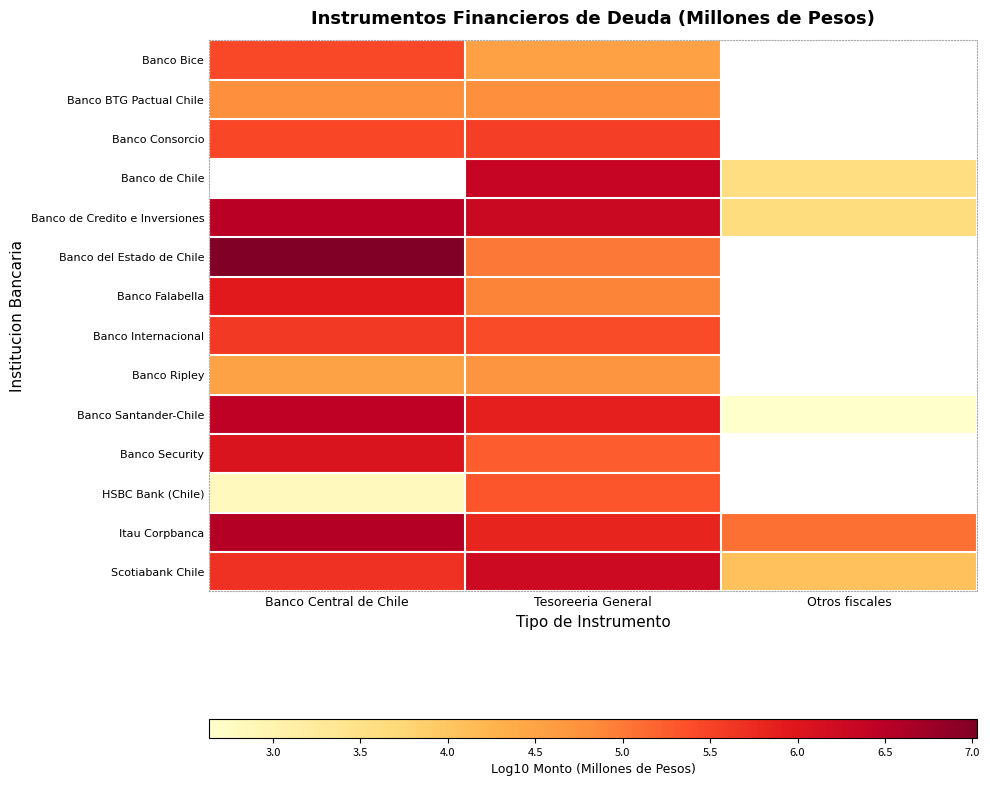

What is the spread (max minus min) of values at Banco Central de Chile?

4.2